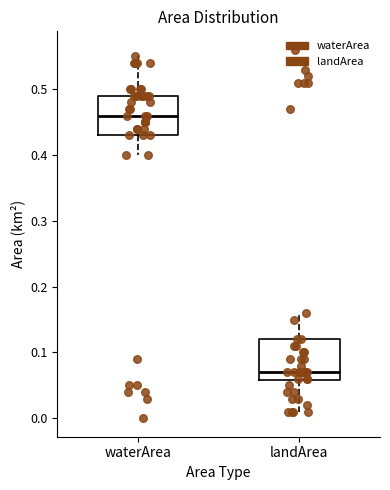

Reading left to right, transcribe this box plot: for each box, give where its median line is, the range the box spans, and where its two whiskers end, as read against the y-axis. The values are not printed on the chart, so give them approximately, as read against the axis.

waterArea: median 0.46, box 0.43 to 0.49, whiskers 0.40 to 0.55
landArea: median 0.07, box 0.06 to 0.12, whiskers 0.01 to 0.16